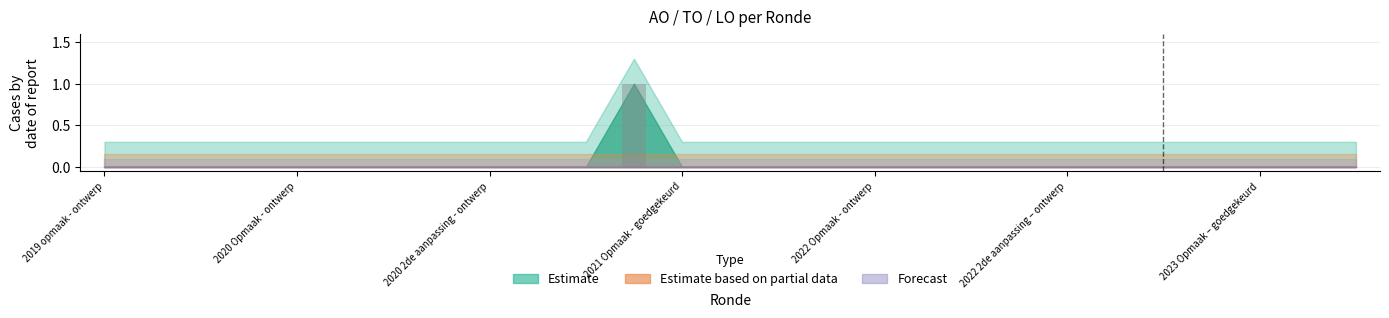

How many distinct data groups are displayed?

1